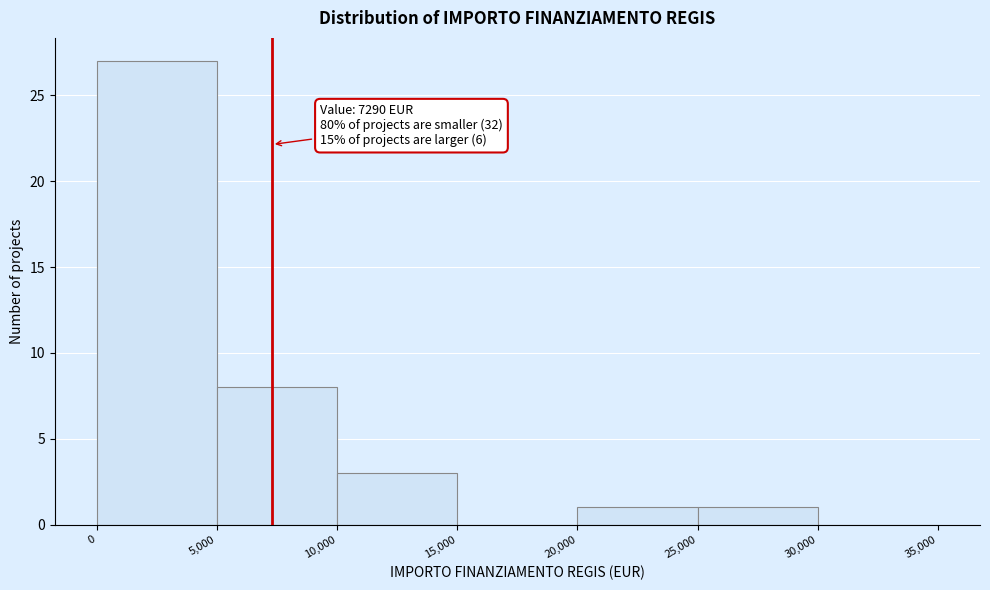

Which range on the x-axis has the tallest bar?

0 to 5,000